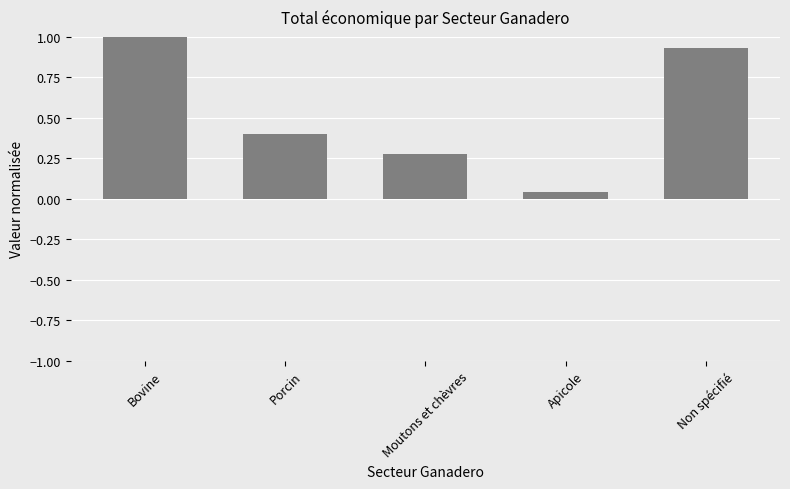

Between Porcin and Moutons et chèvres, which is larger?

Porcin